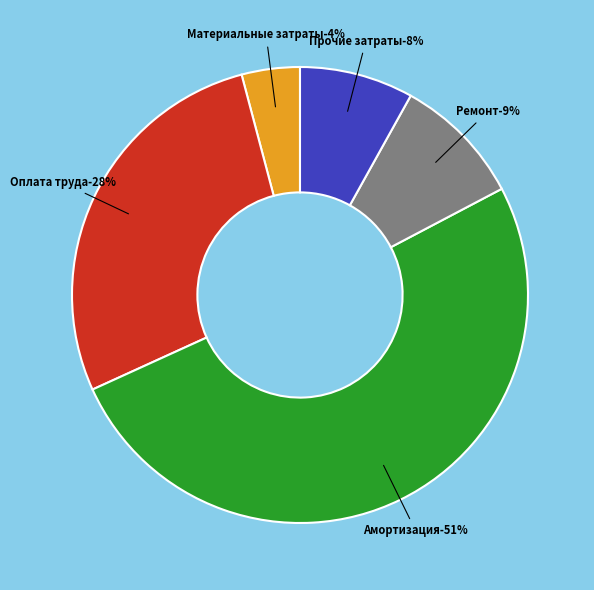

Is it true that Ремонт is 1% of the pie?

False